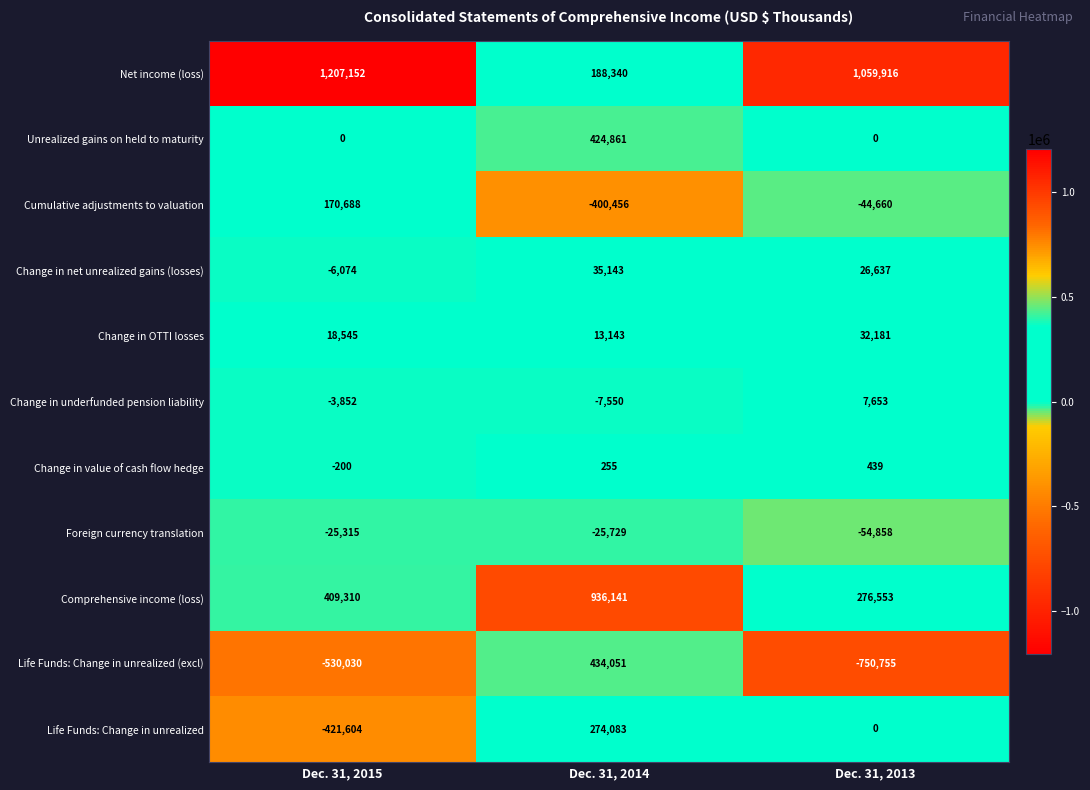

How many categories are shown in the chart?

3